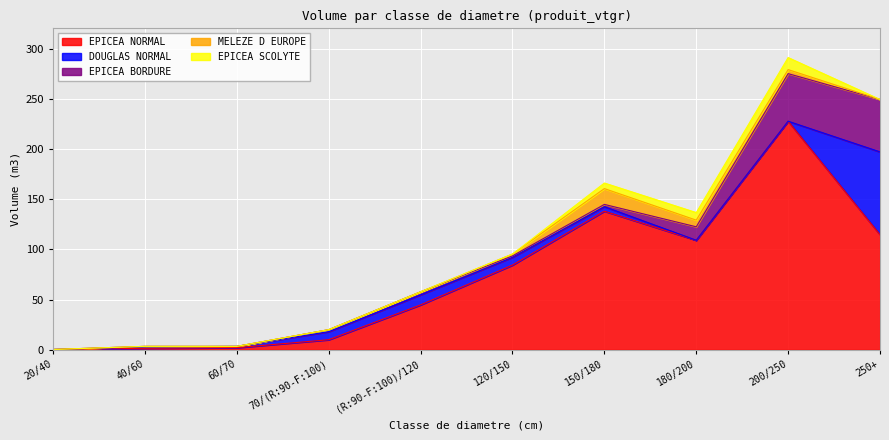

Reading right to left, list all the values displayed in this chart.

EPICEA NORMAL: 250+=114.8	200/250=227.9	180/200=109.2	150/180=138.2	120/150=84.4	(R:90-F:100)/120=44.8	70/(R:90-F:100)=10.0	60/70=2.1	40/60=1.5	20/40=0.3
DOUGLAS NORMAL: 250+=82.5	200/250=0.0	180/200=0.0	150/180=4.5	120/150=7.8	(R:90-F:100)/120=10.0	70/(R:90-F:100)=8.1	60/70=1.3	40/60=1.3	20/40=0.0
EPICEA BORDURE: 250+=52.3	200/250=47.5	180/200=13.4	150/180=2.2	120/150=1.4	(R:90-F:100)/120=3.0	70/(R:90-F:100)=2.0	60/70=0.0	40/60=0.6	20/40=0.0
MELEZE D EUROPE: 250+=0.0	200/250=4.0	180/200=6.6	150/180=15.8	120/150=1.8	(R:90-F:100)/120=0.0	70/(R:90-F:100)=0.0	60/70=0.0	40/60=0.0	20/40=0.0
EPICEA SCOLYTE: 250+=0.0	200/250=12.0	180/200=7.6	150/180=5.6	120/150=0.0	(R:90-F:100)/120=0.0	70/(R:90-F:100)=0.0	60/70=0.0	40/60=0.0	20/40=0.0